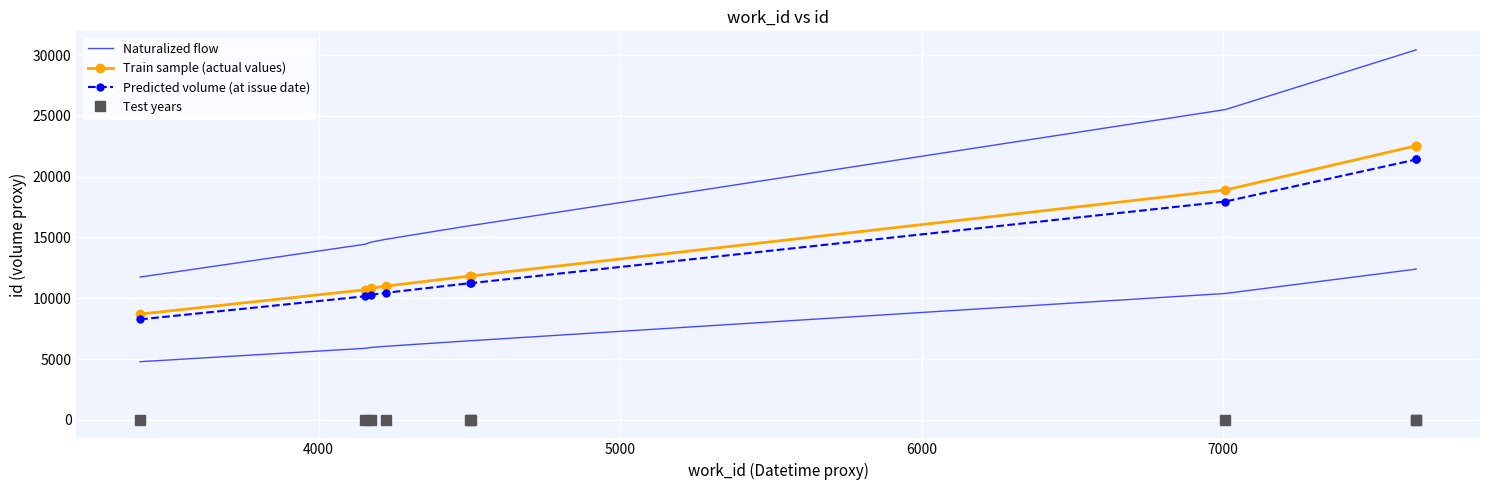

Rank the series by their maximum value, from lowest to highest.

Predicted volume (at issue date), Train sample (actual values), Naturalized flow